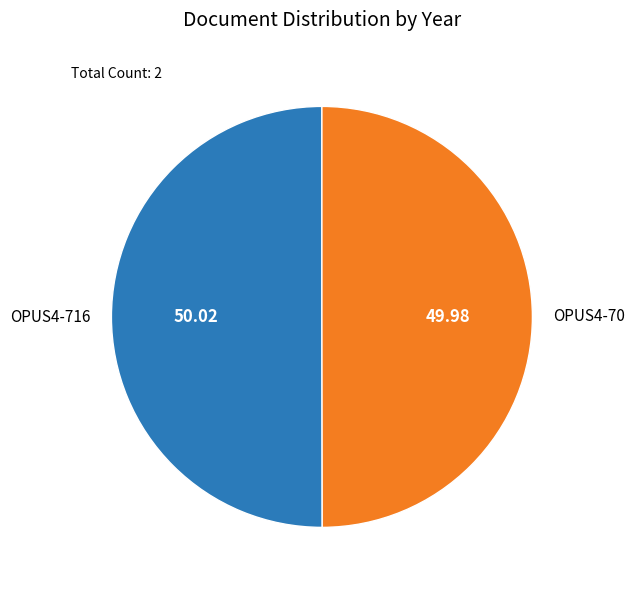

How many slices are in this pie chart?

2